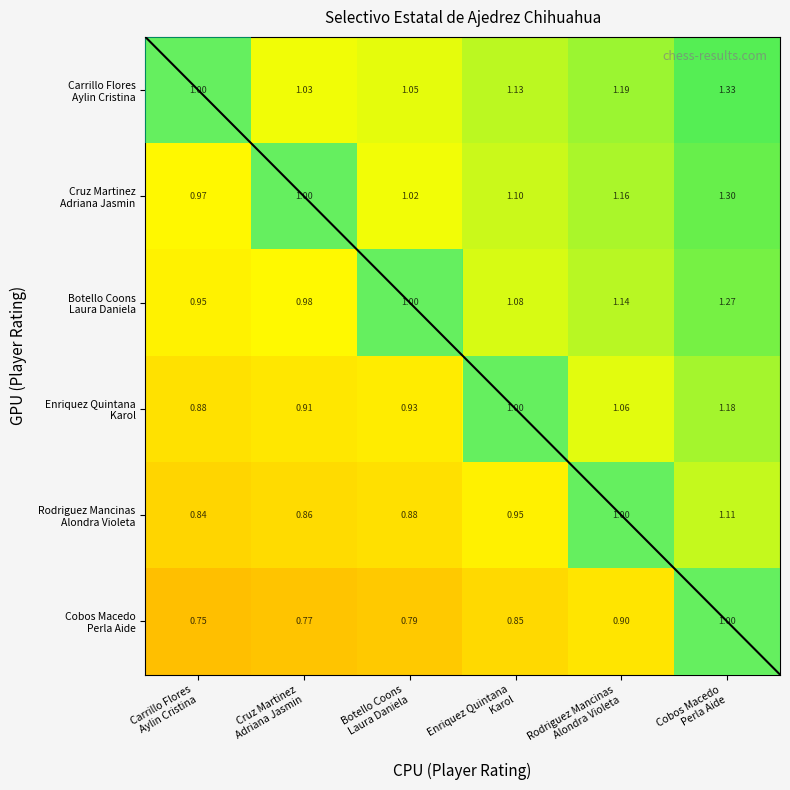

Rank the series at Rodriguez Mancinas Alondra Violeta from highest to lowest value.

Carrillo Flores Aylin Cristina, Cruz Martinez Adriana Jasmin, Botello Coons Laura Daniela, Enriquez Quintana Karol, Rodriguez Mancinas Alondra Violeta, Cobos Macedo Perla Aide